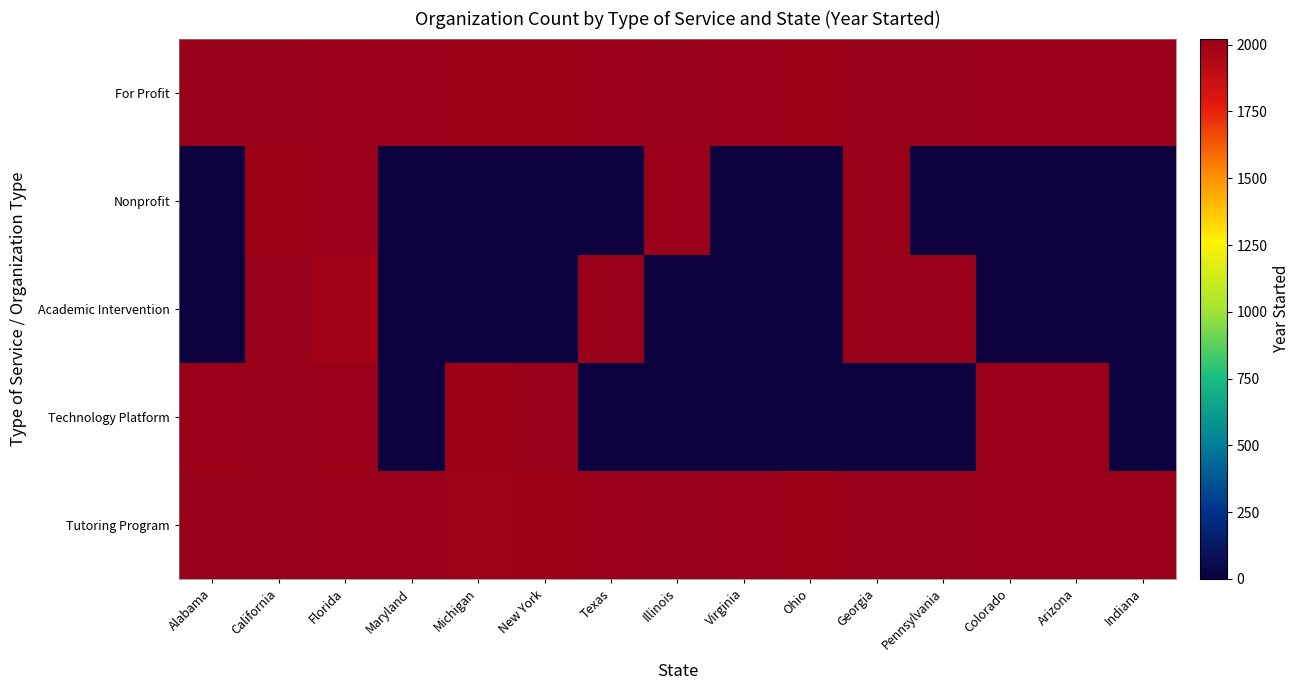

At which category is the sum across all series the highest?

California